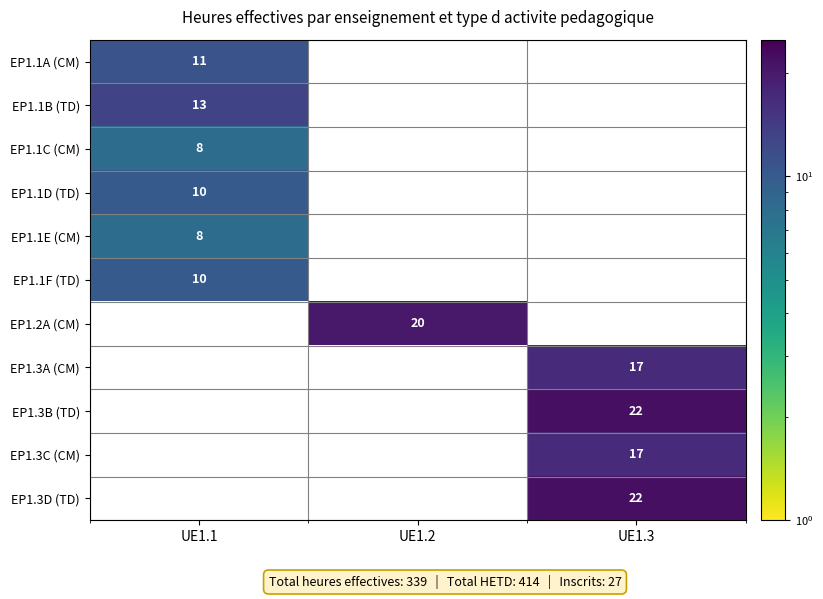

The value of EP1.1F (TD) at UE1.1 is 10. True or false?

True